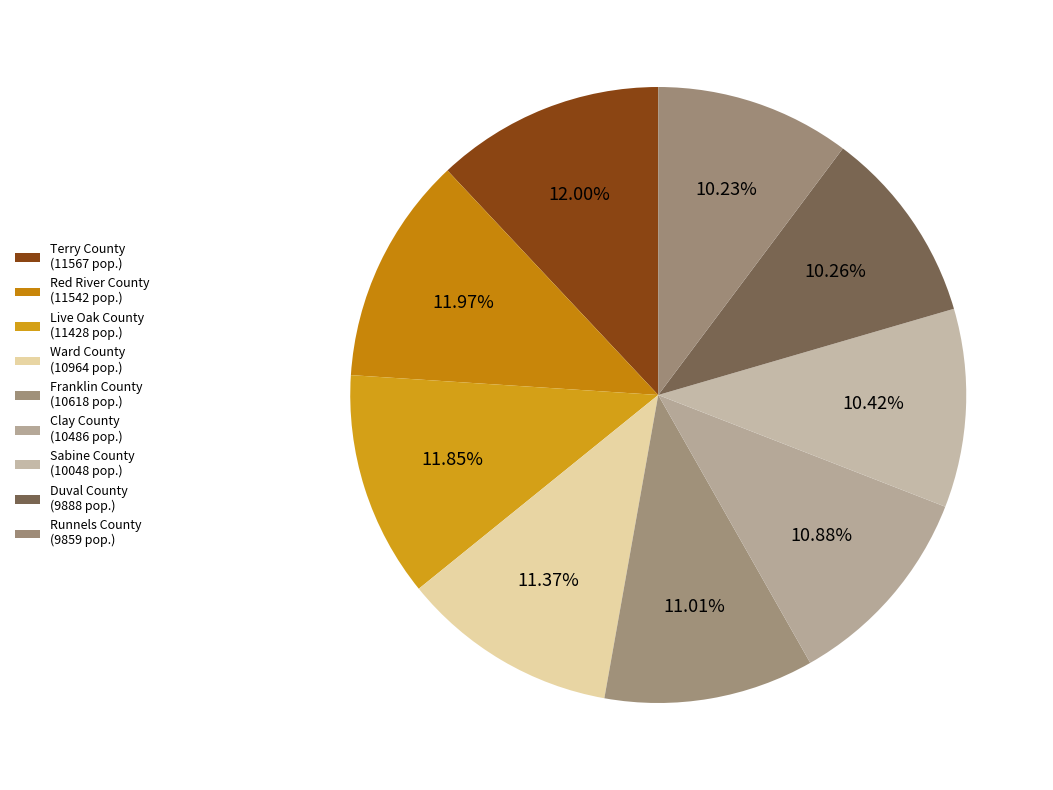

How many slices are in this pie chart?

9